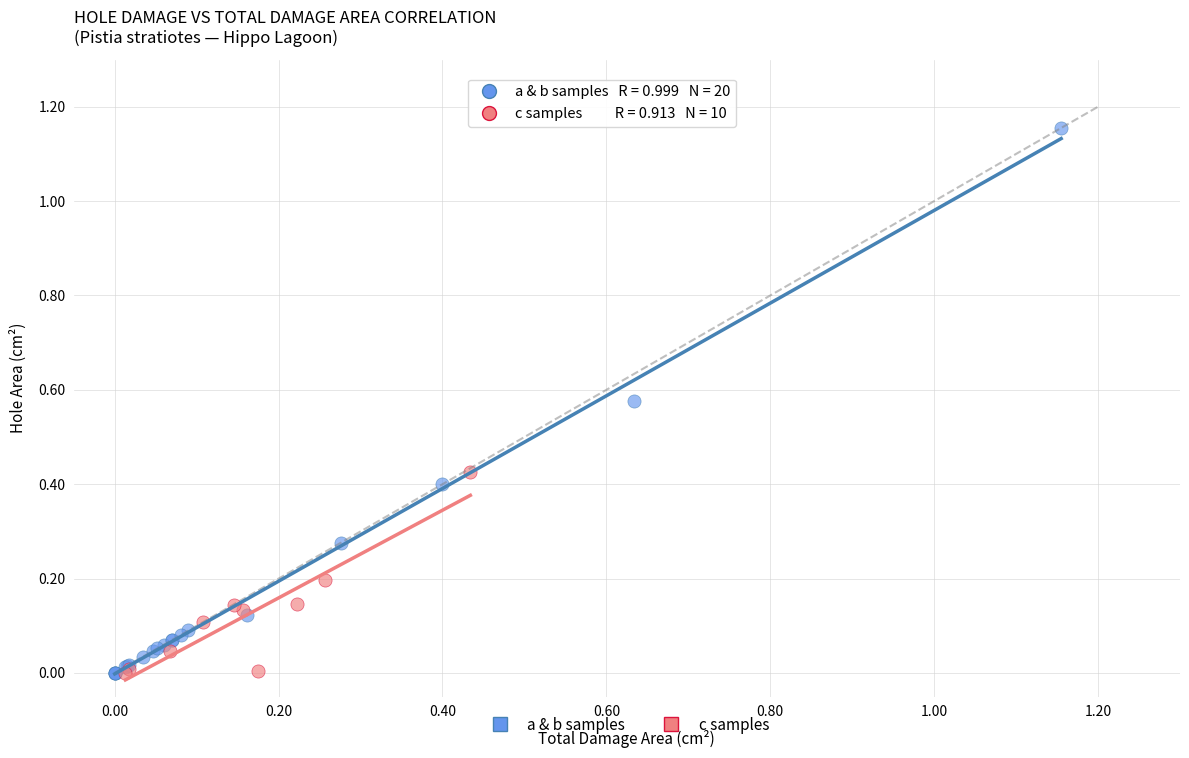

What are all the series names shown in the legend?

a & b samples, c samples